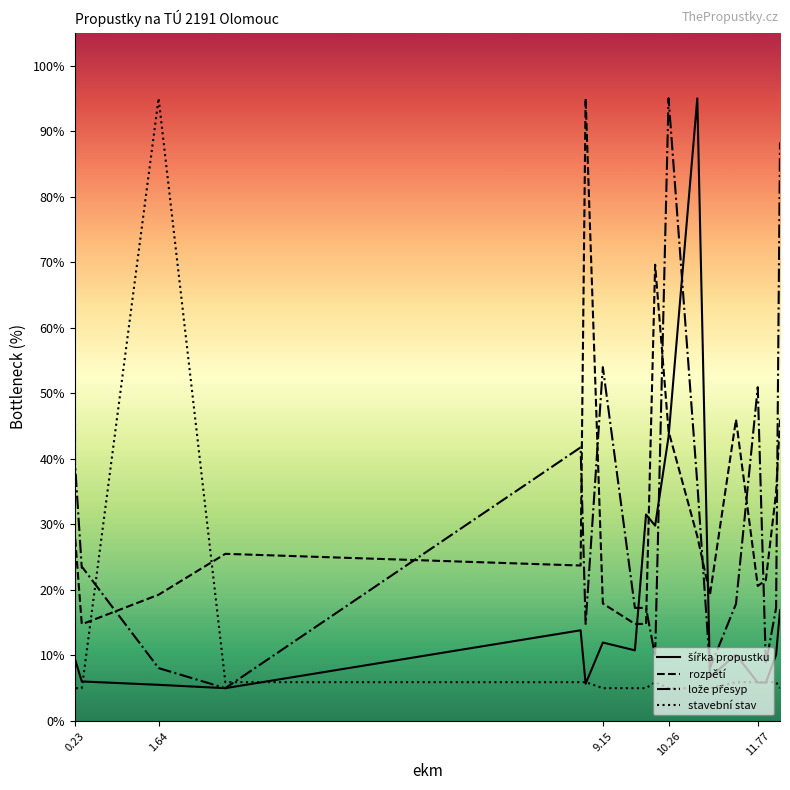

What is the minimum value for rozpětí?

5.0